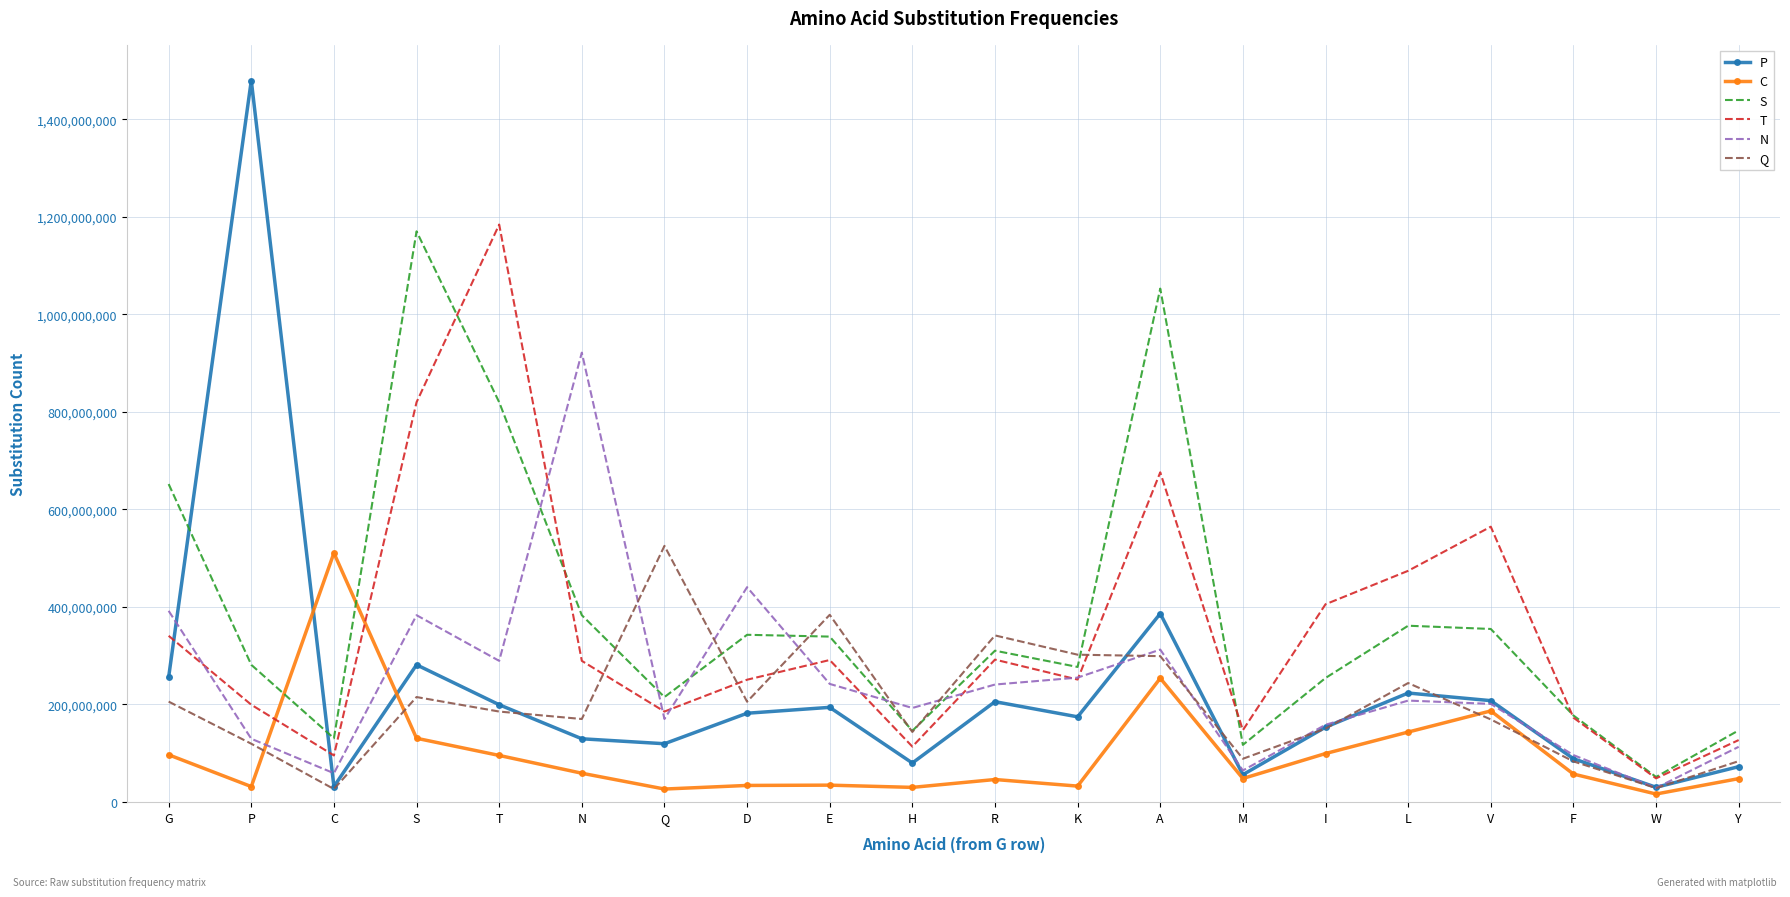

What are all the series names shown in the legend?

P, C, S, T, N, Q